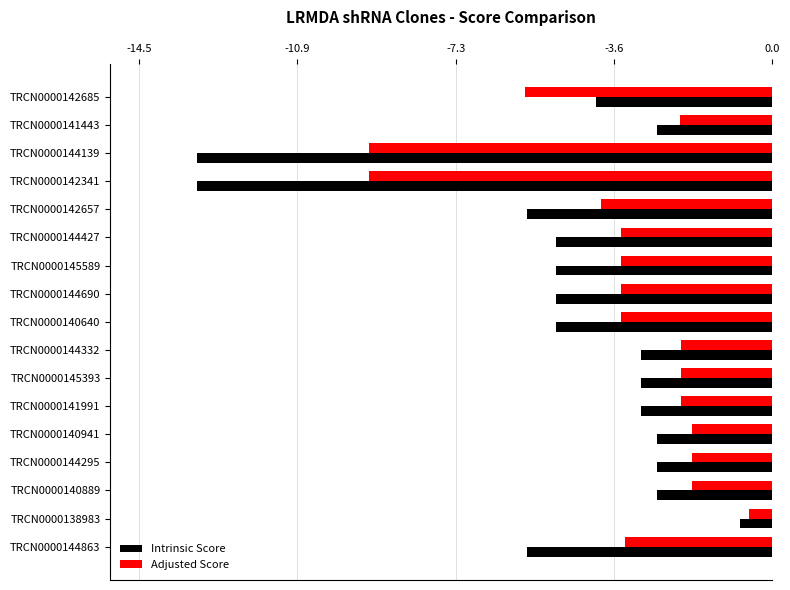

List the series in order of their peak value, highest first.

Adjusted Score, Intrinsic Score